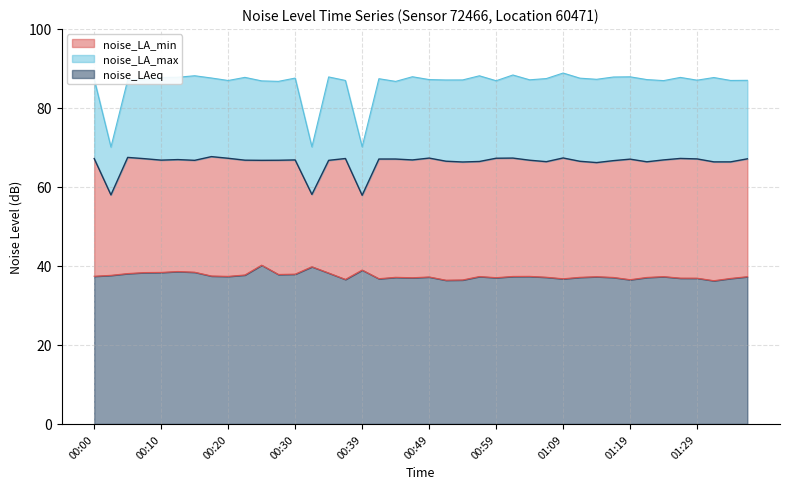

True or false: noise_LAeq and noise_LA_min cross at least once.

False